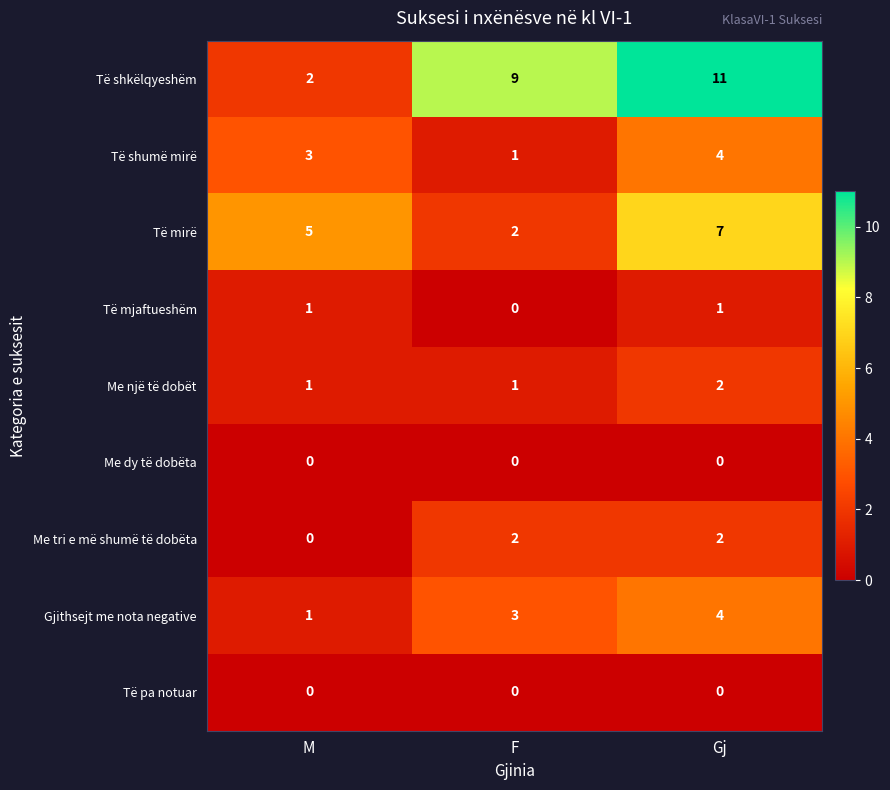

Which series changed the most between M and Gj?

Të shkëlqyeshëm